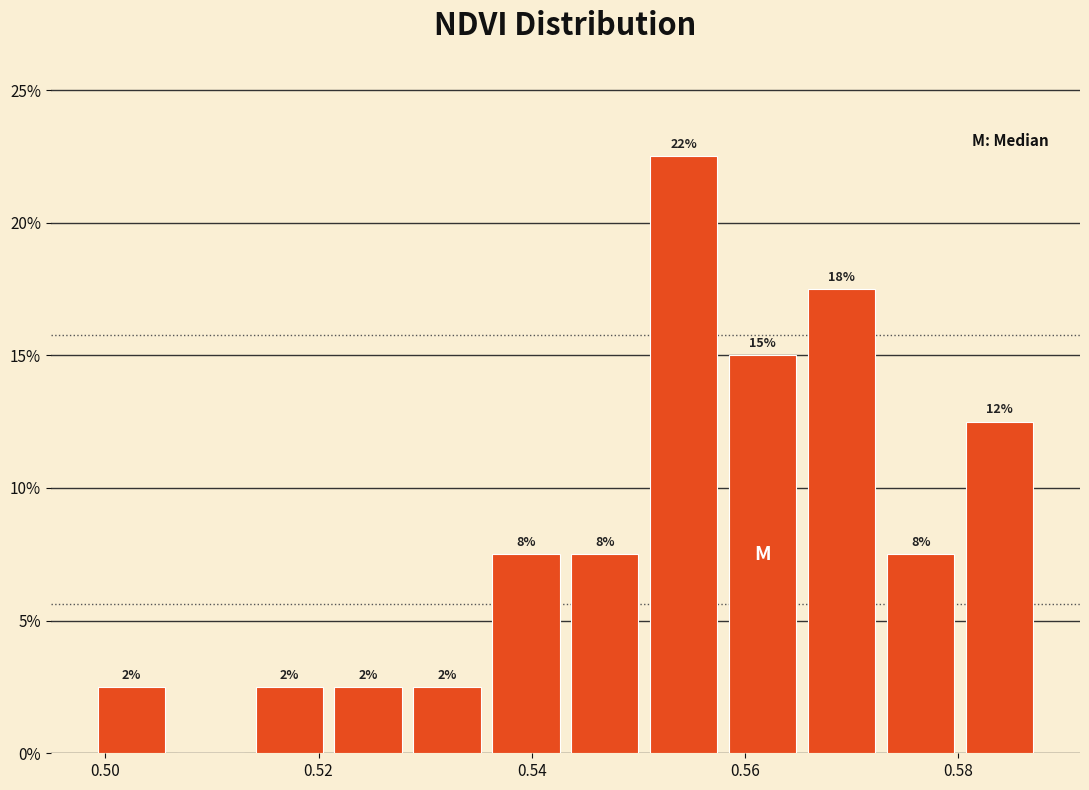

Around what value on the x-axis is the tallest bar? Give the approximate position of its centre, as read against the axis.

0.554